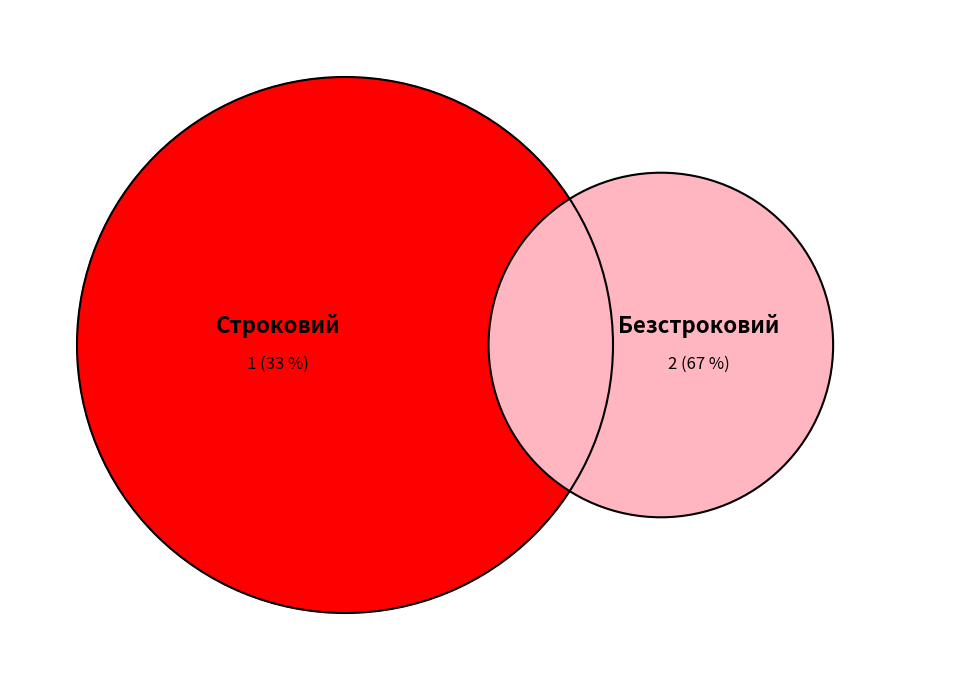

Is it true that Строковий is 20% of the pie?

False